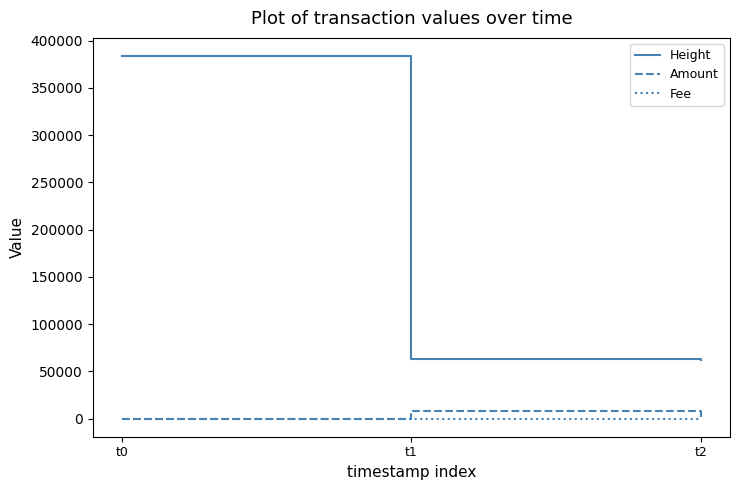

Which series has the widest spread of values?

Height